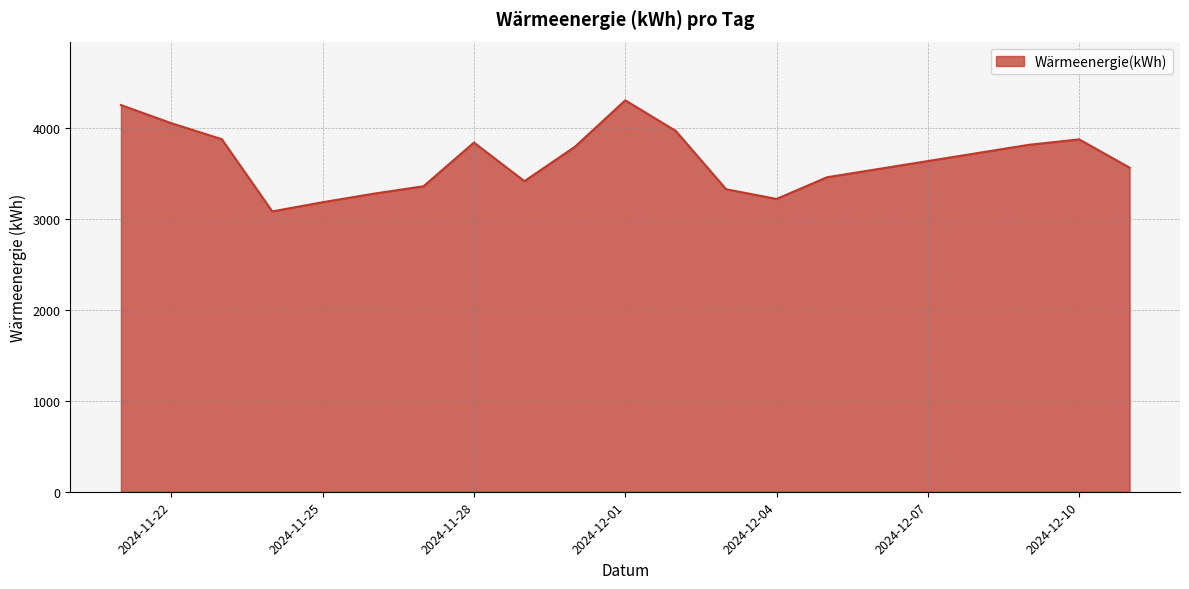

What is the difference between the maximum and minimum values?

1223